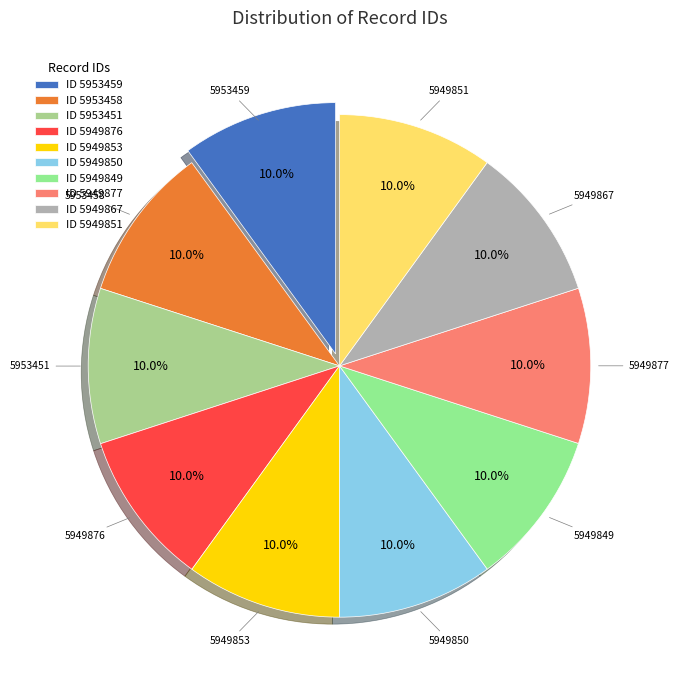

What percentage do 5949867 and 5953458 together represent?

20.0%